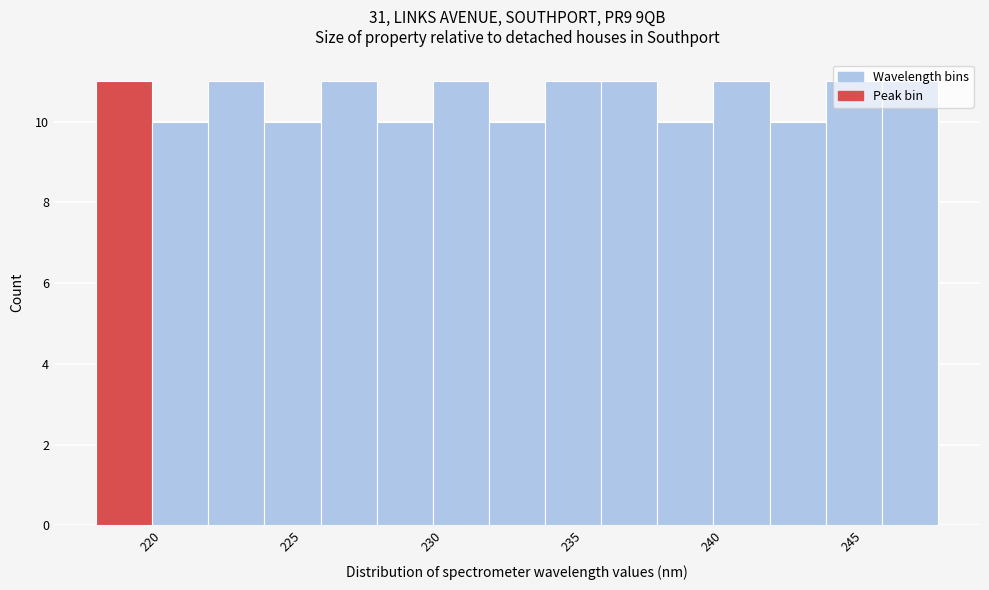

Reading left to right, list every bar in this chart as the range it spans on the x-axis followed by its height. Neither the bar edges nor the heights are printed on the chart, so give them approximately, as read against the axes.

218 to 220: 11
220 to 222: 10
222 to 224: 11
224 to 226: 10
226 to 228: 11
228 to 230: 10
230 to 232: 11
232 to 234: 10
234 to 236: 11
236 to 238: 11
238 to 240: 10
240 to 242: 11
242 to 244: 10
244 to 246: 11
246 to 248: 11